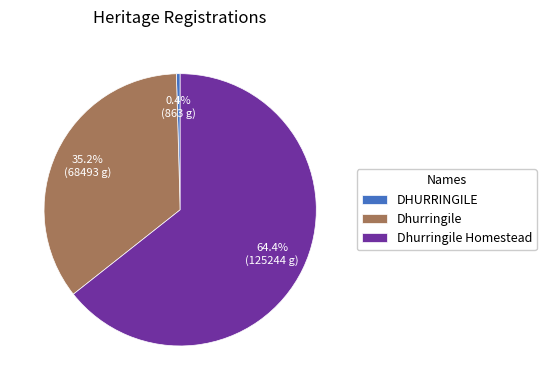

Which category has the smallest portion of the pie?

DHURRINGILE